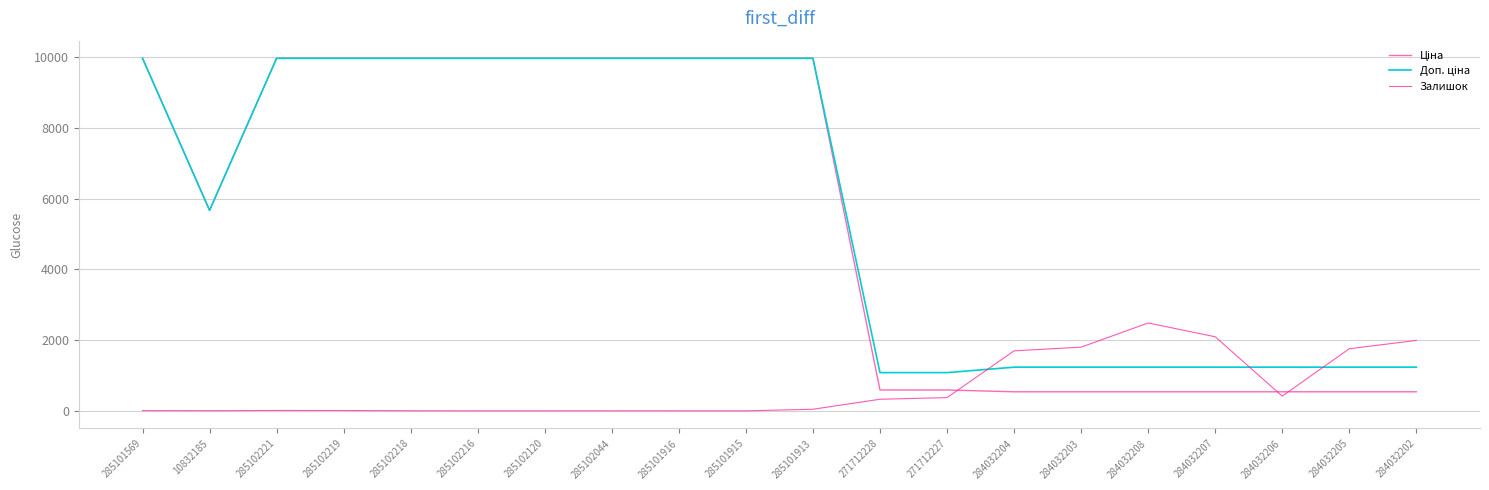

How many values in the Залишок series are below 45?

10